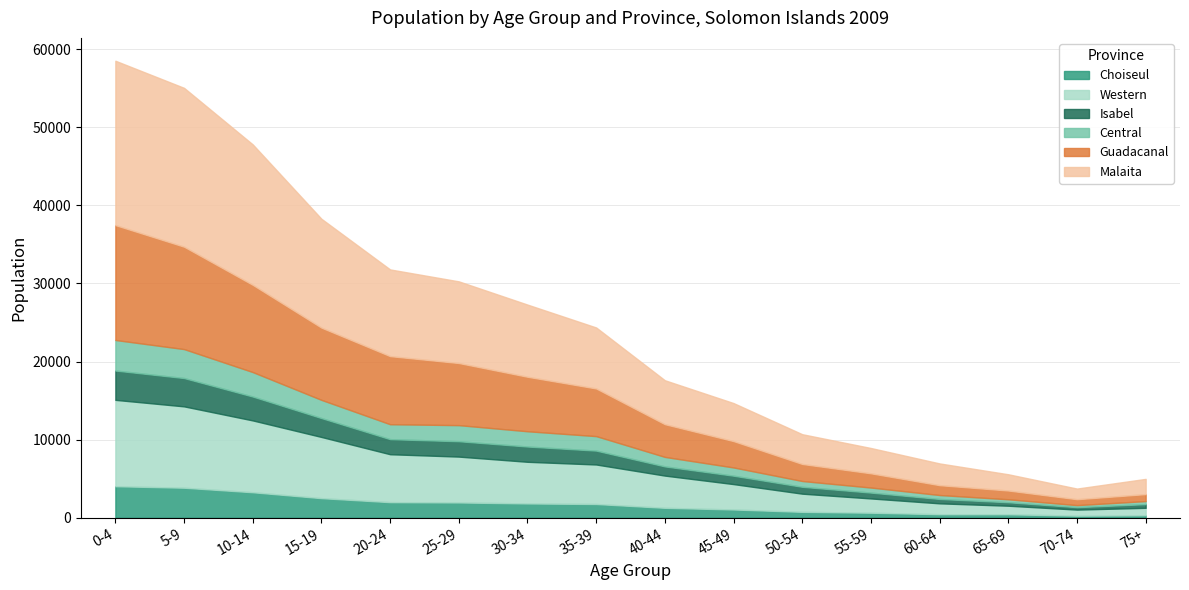

At which category does the chart reach its peak across all series?

0-4